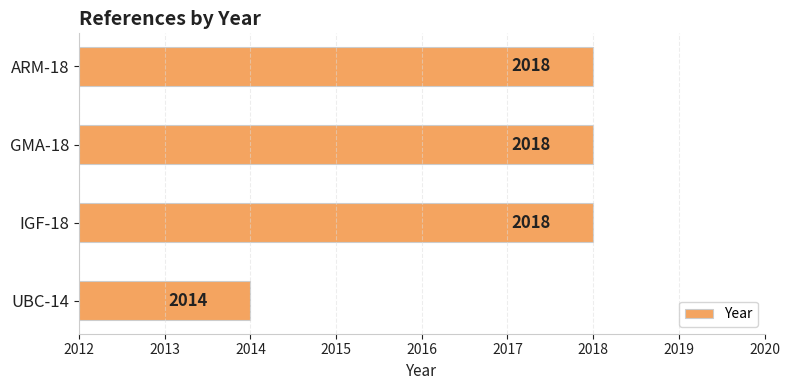

How many values are between 2018 and 2019?

3